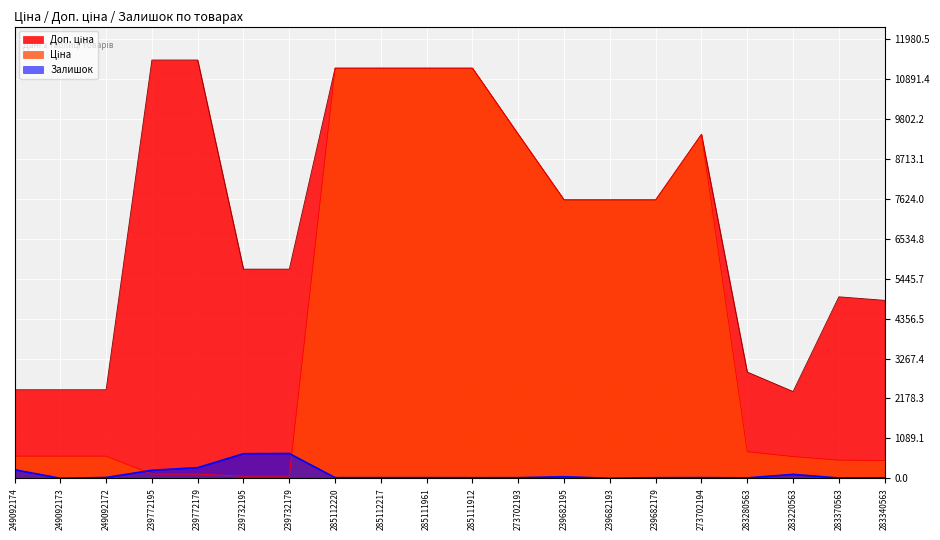

What is the total value across all series at 285111961?

22393.3